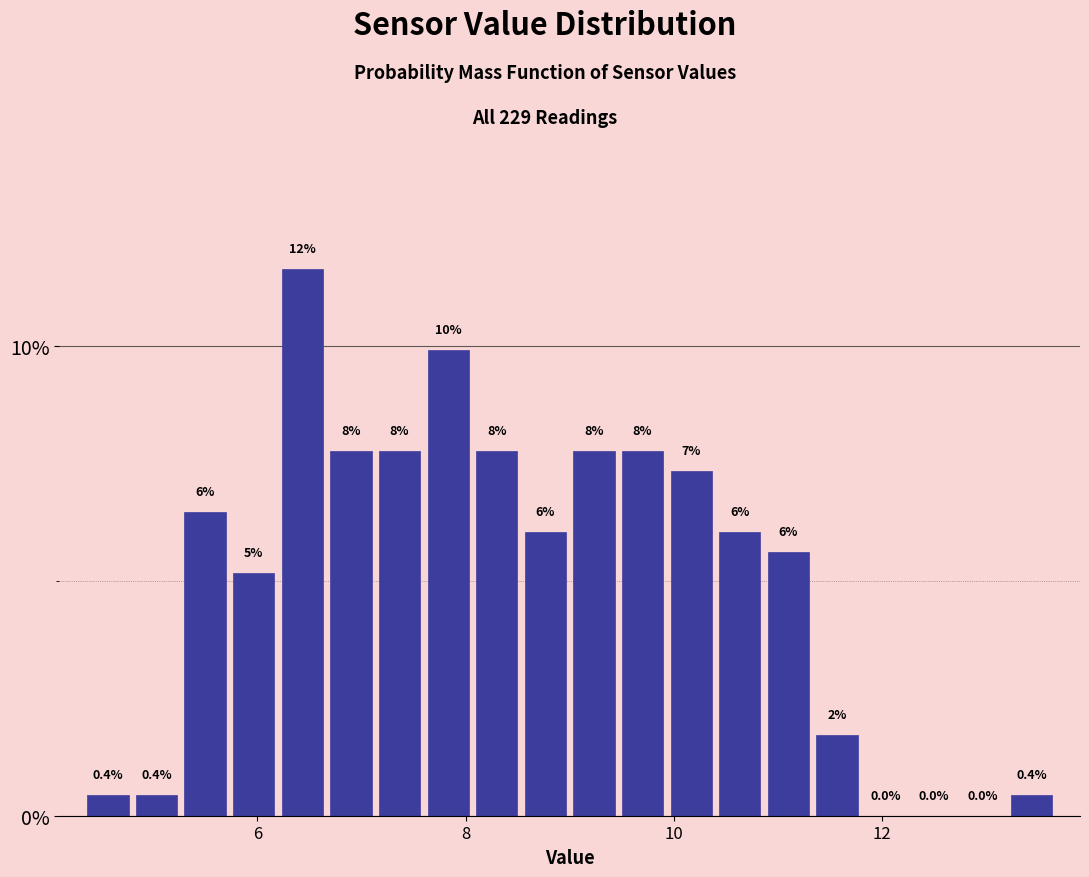

Around what value on the x-axis is the tallest bar? Give the approximate position of its centre, as read against the axis.

6.4